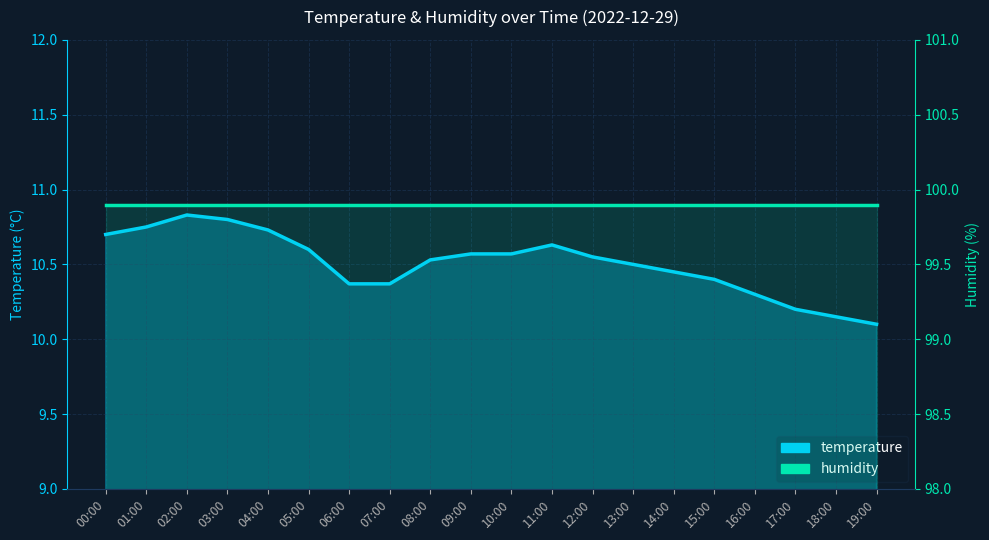

Rank the series by their maximum value, from lowest to highest.

temperature, humidity